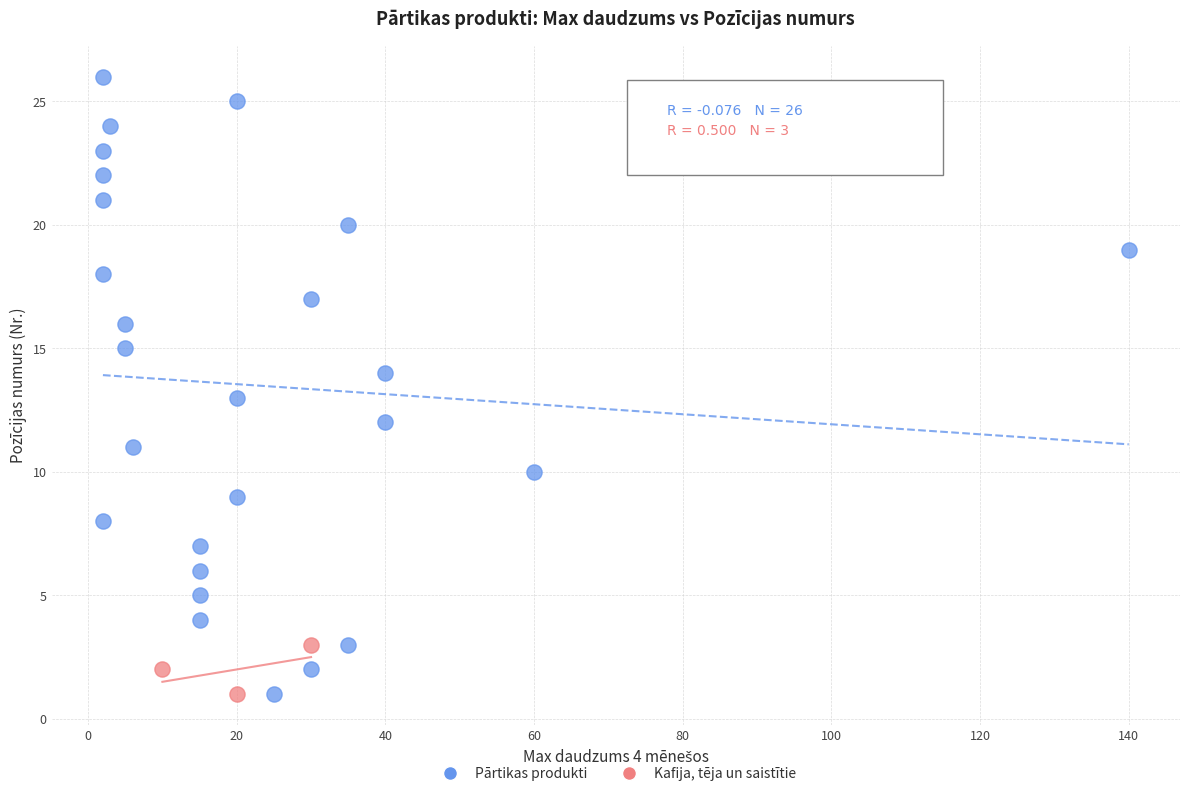

Which series contains the highest Y value?

Pārtikas produkti